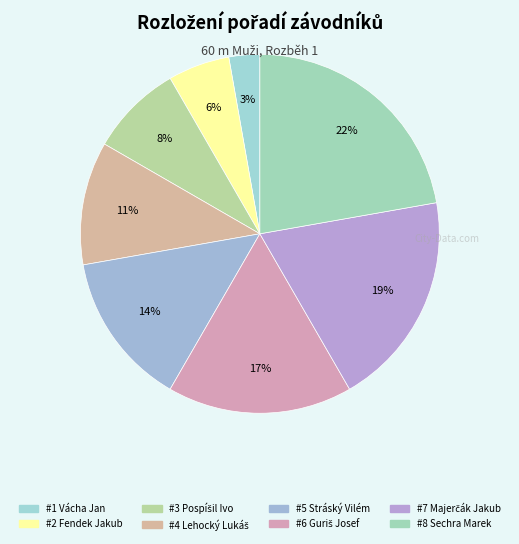

Rank the categories by value from highest to lowest.

Sechra Marek, Majerčák Jakub, Guriš Josef, Stráský Vilém, Lehocký Lukáš, Pospíšil Ivo, Fendek Jakub, Vácha Jan